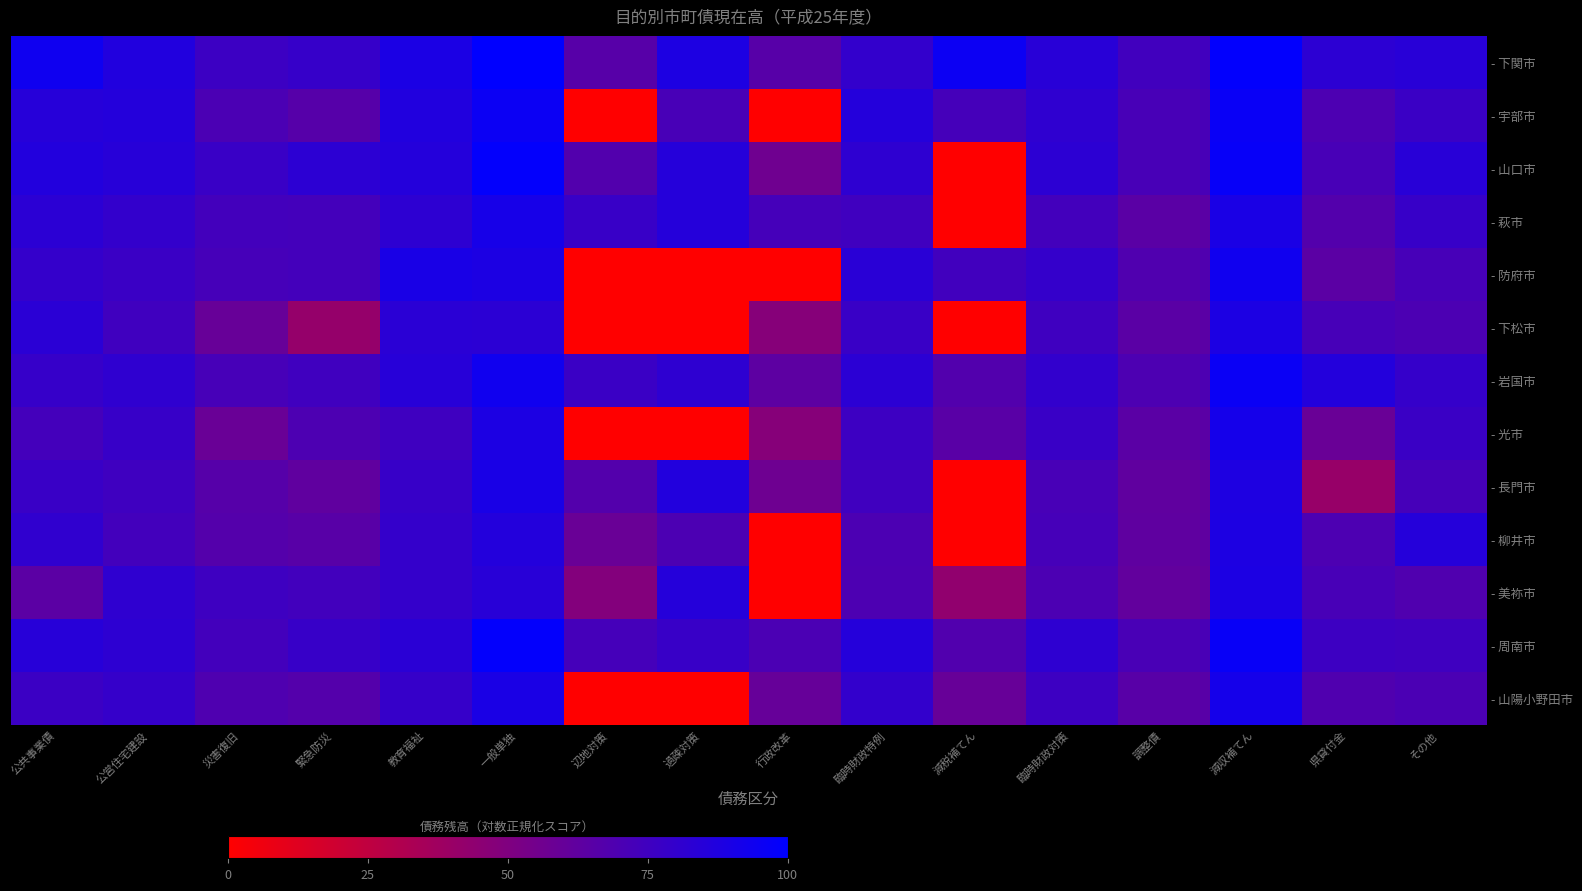

Count the number of data series in this chart.

13